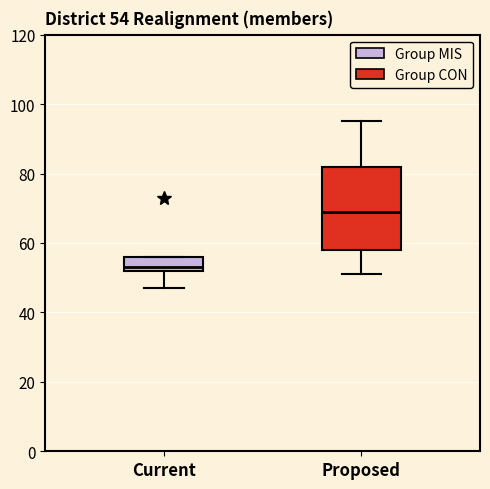

Comparing the boxes themselves (not the whiskers), which one is the tallest?

Proposed